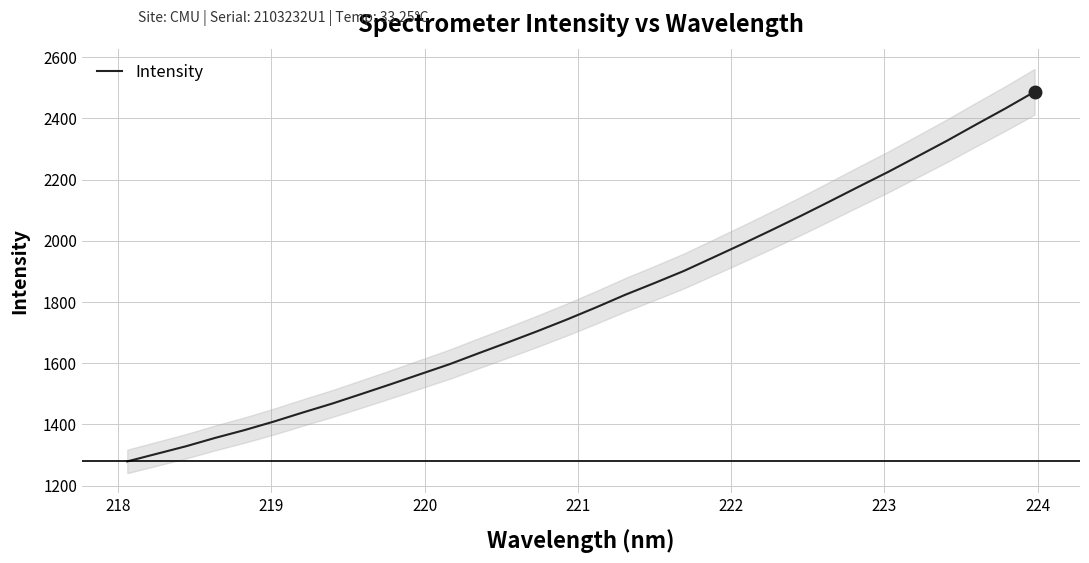

What is the average value?

1805.0